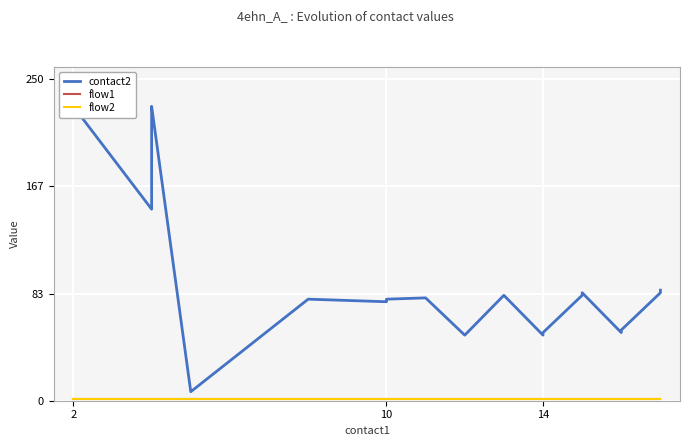

What is the sum of all flow1 values?

20